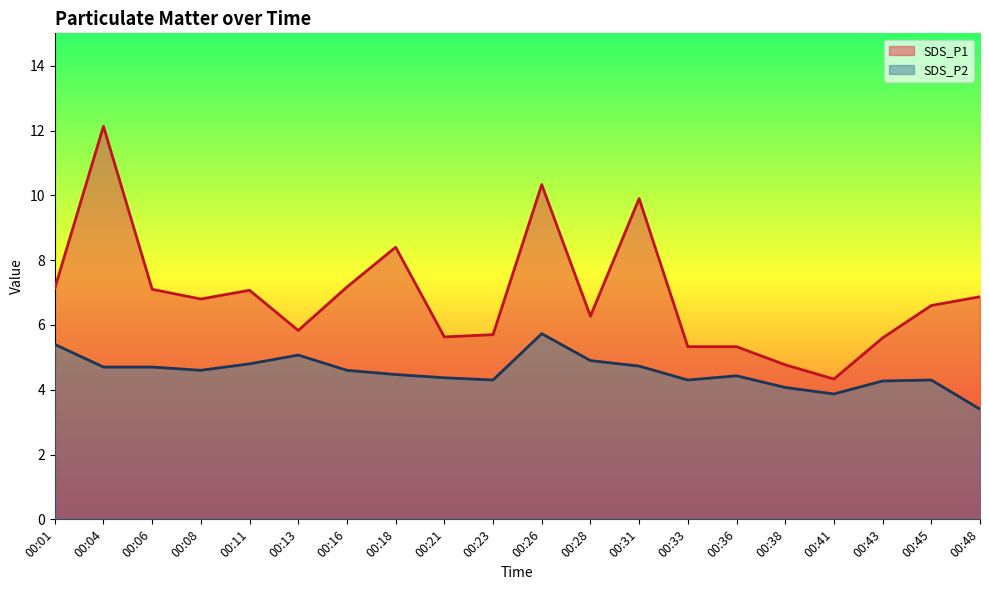

Between 00:38 and 00:45, which series saw the biggest shift?

SDS_P1